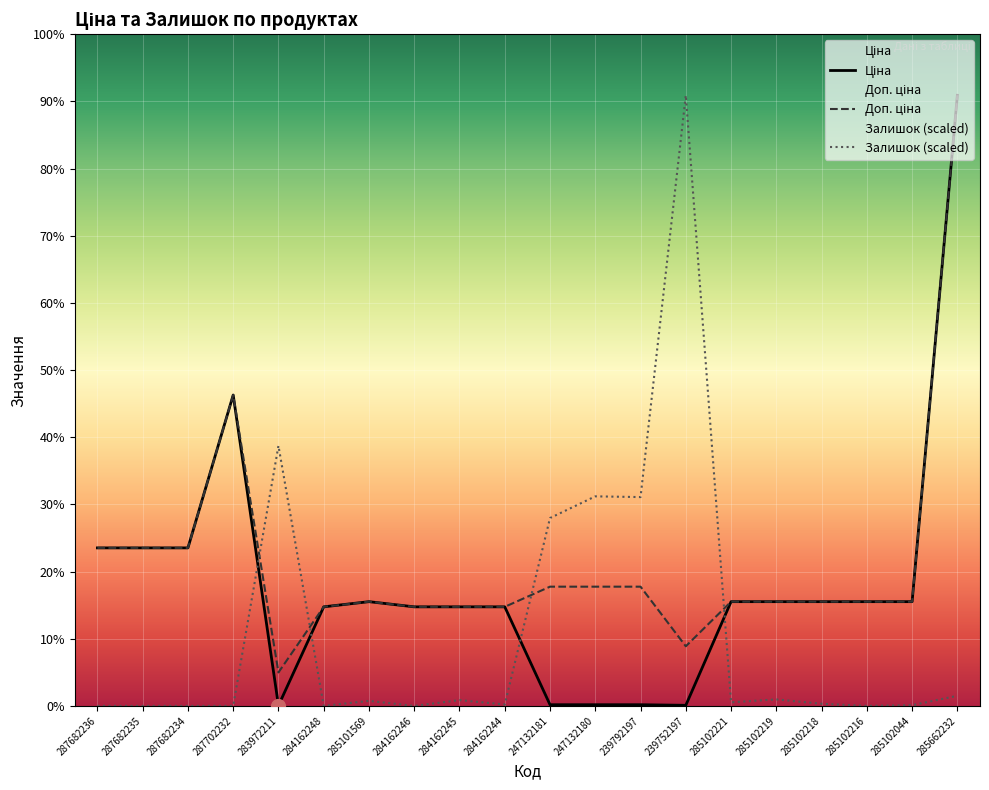

Rank the series by their maximum value, from highest to lowest.

Ціна, Доп. ціна, Залишок